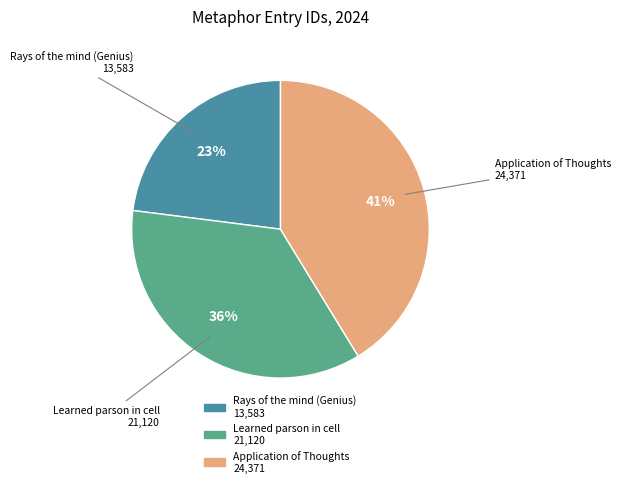

To the nearest percent, what is the combined percentage of Rays of the mind (Genius) and Application of Thoughts?

64%